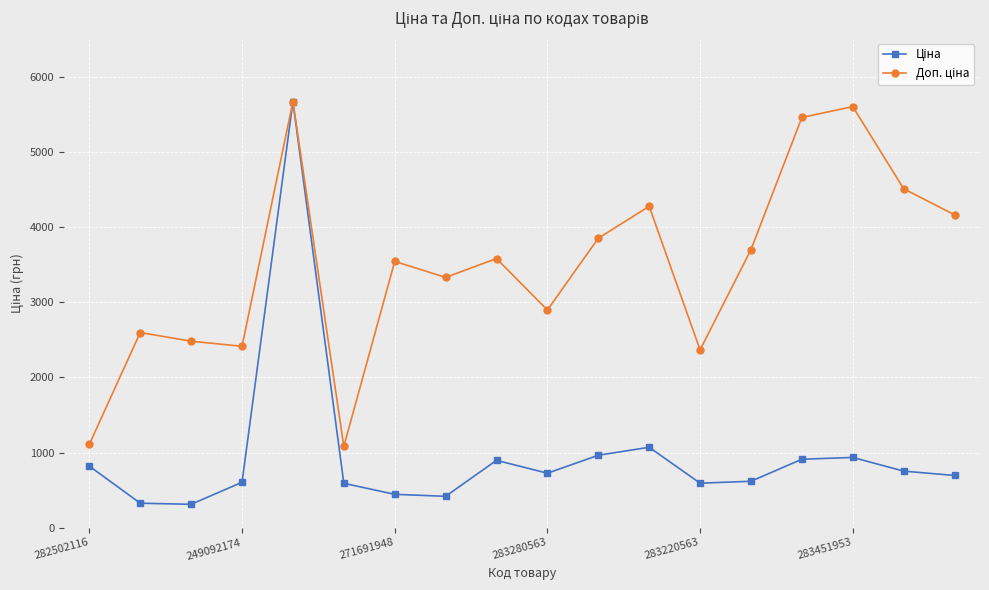

How many lines are shown in the chart?

2